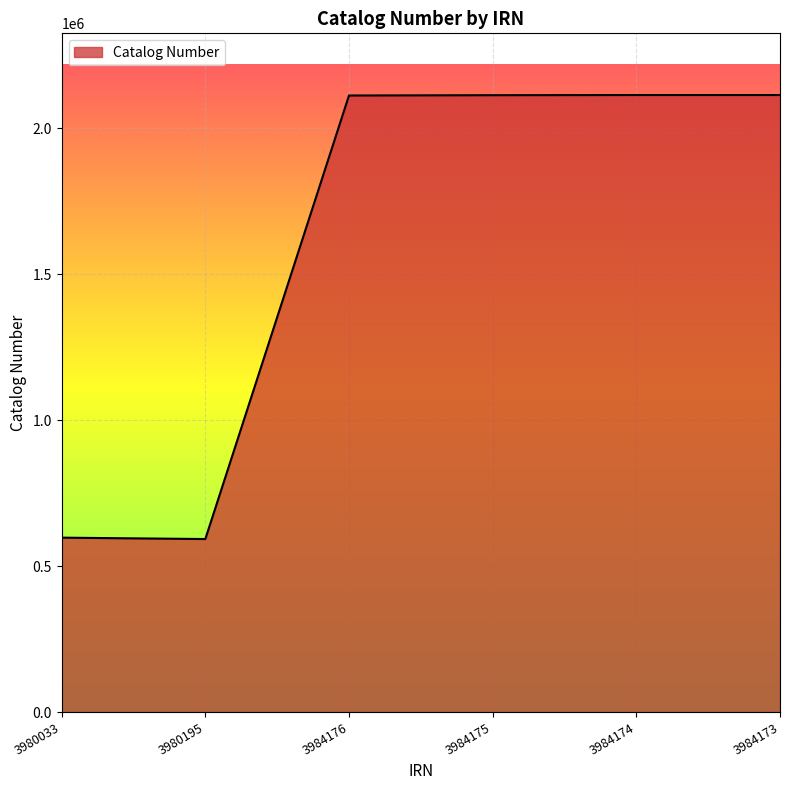

Approximately how many times larger is the value at 3984174 compared to 3984173?

1.0